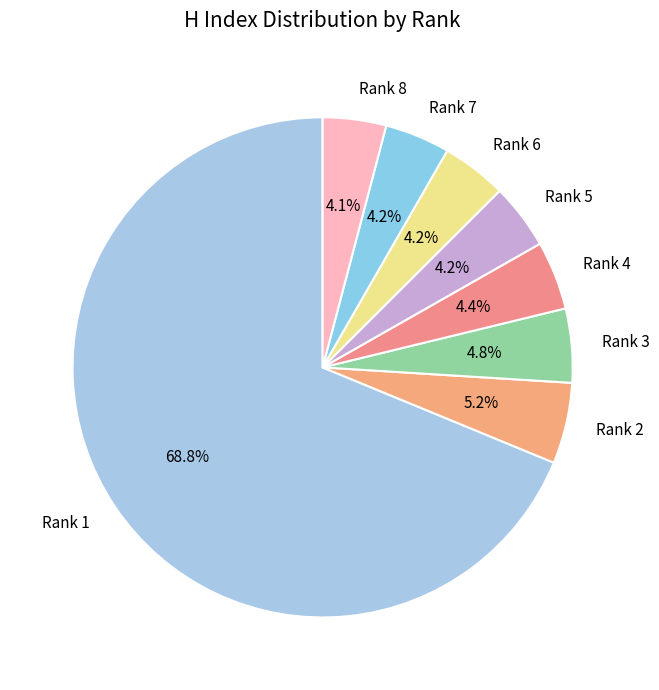

Which slice represents more than half of the pie?

Rank 1